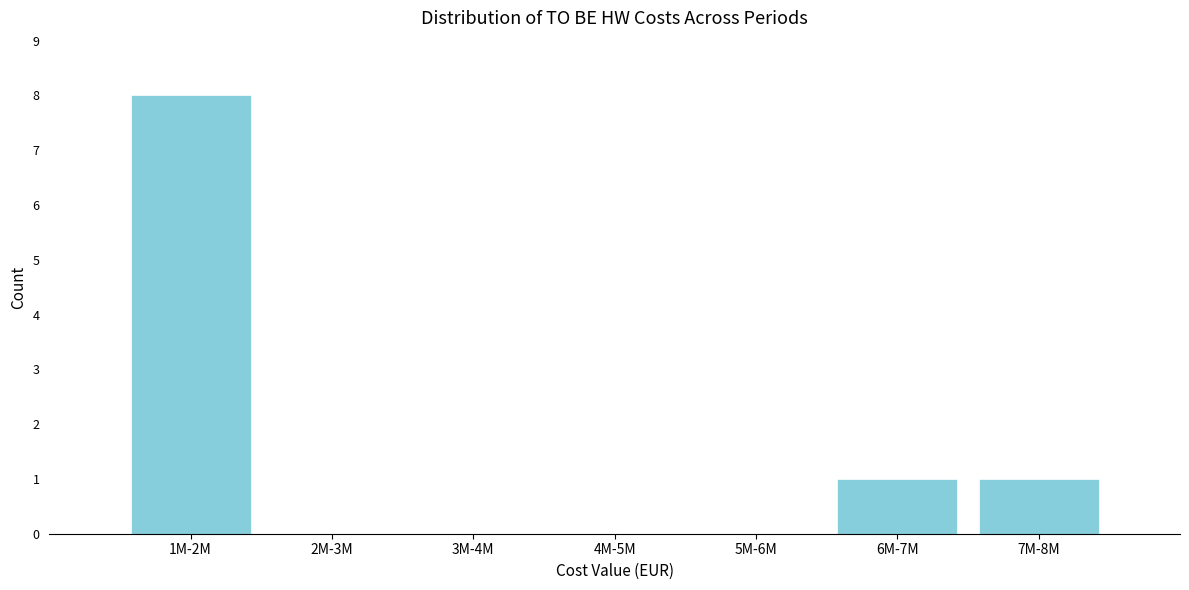

Reading left to right, extract all data points from this chart.

1M-2M=8	2M-3M=0	3M-4M=0	4M-5M=0	5M-6M=0	6M-7M=1	7M-8M=1